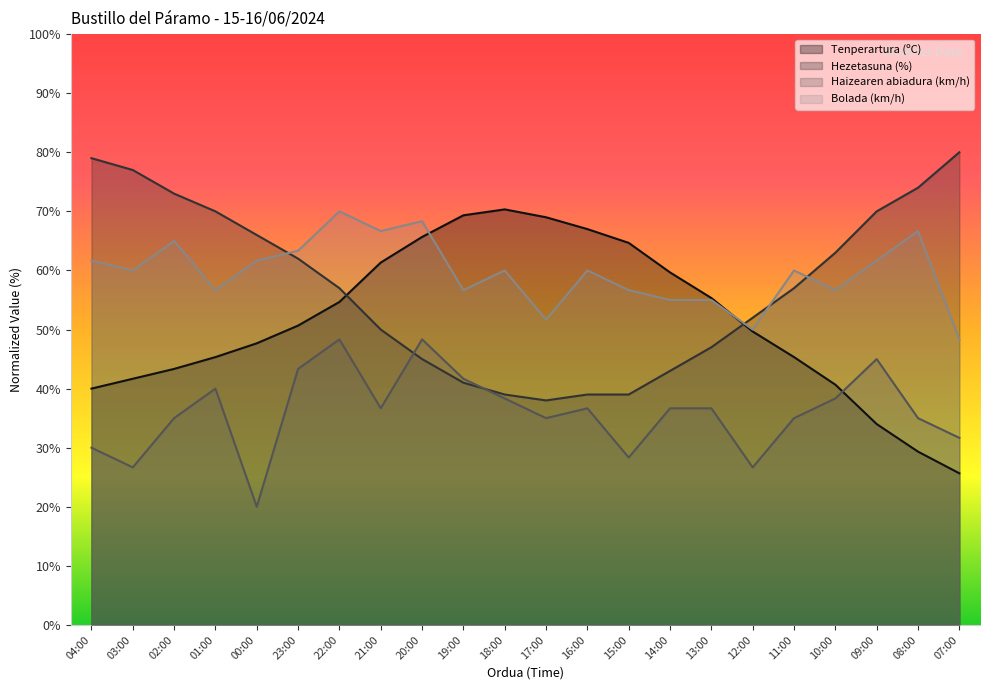

Read the Hezetasuna (%) value at 20:00.

45.0